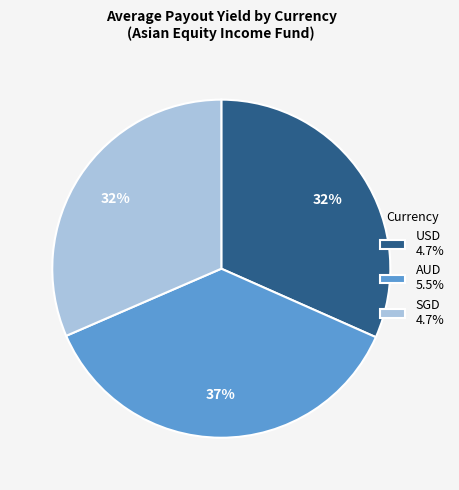

To the nearest percent, what is the average slice percentage?

33%